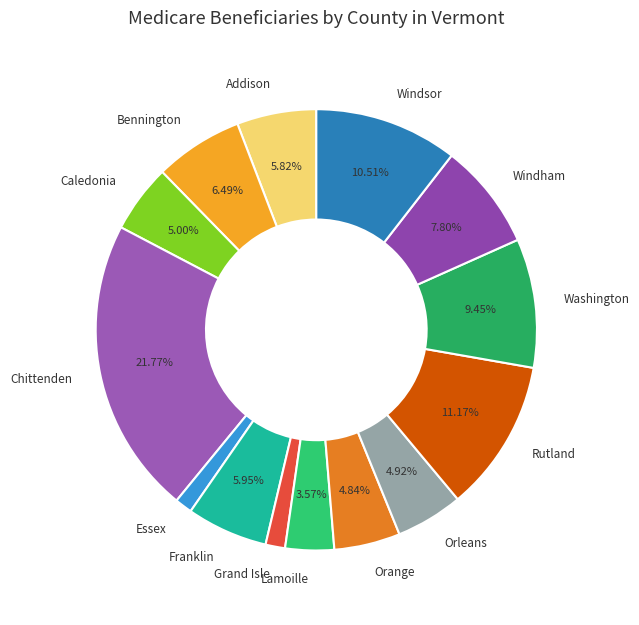

What percentage do Lamoille and Bennington together represent?

10.1%